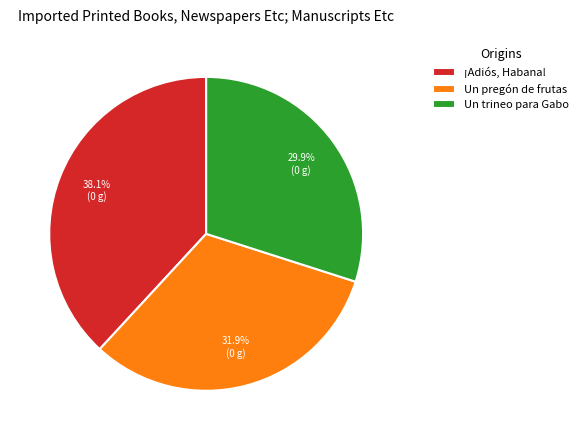

Does Un trineo para Gabo represent more than half of the total?

No